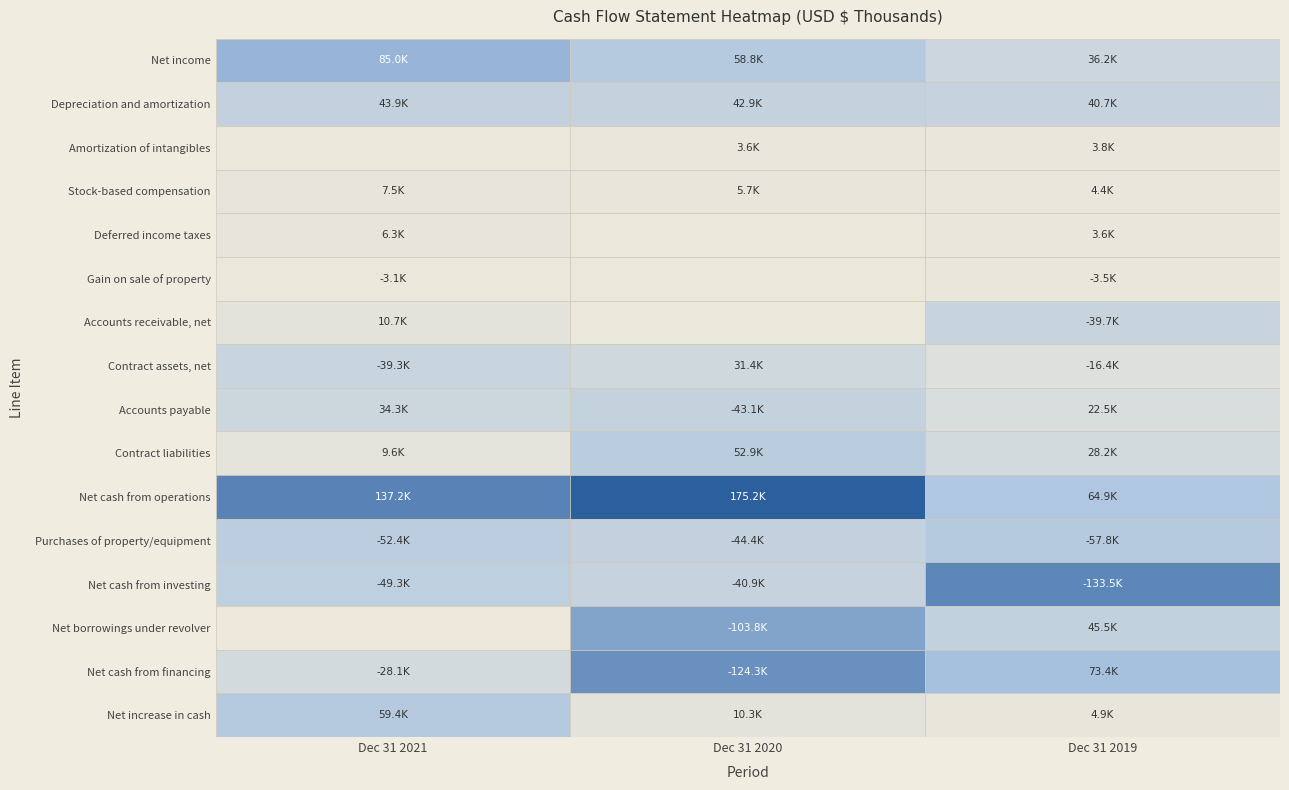

Reading right to left, extract all data points from this chart.

Net income: 36214	58759	85006
Depreciation and amortization: 40667	42867	43894
Amortization of intangibles: 3849	3586	2311
Stock-based compensation: 4403	5688	7496
Deferred income taxes: 3602	-2641	6281
Gain on sale of property: -3543	-2813	-3098
Accounts receivable, net: -39710	2903	10659
Contract assets, net: -16443	31360	-39266
Accounts payable: 22492	-43079	34348
Contract liabilities: 28163	52918	9573
Net cash from operations: 64899	175167	137228
Purchases of property/equipment: -57828	-44355	-52361
Net cash from investing: -133497	-40926	-49299
Net borrowings under revolver: 45514	-103820	0
Net cash from financing: 73356	-124296	-28095
Net increase in cash: 4890	10271	59424